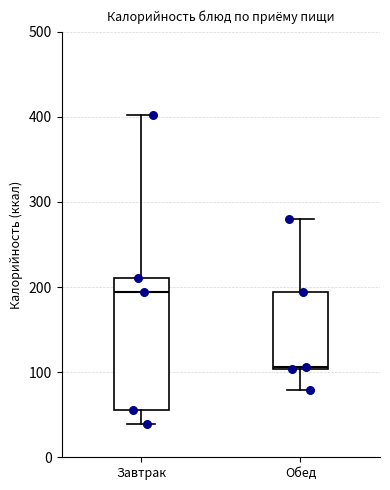

Comparing the boxes themselves (not the whiskers), which one is the tallest?

Завтрак